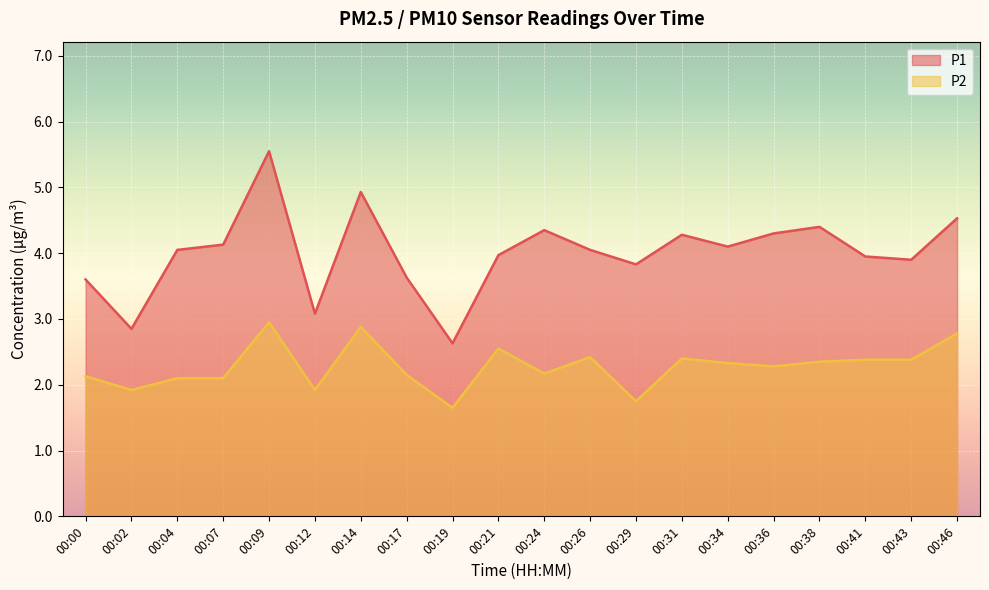

What is the maximum value shown in the chart?

5.5